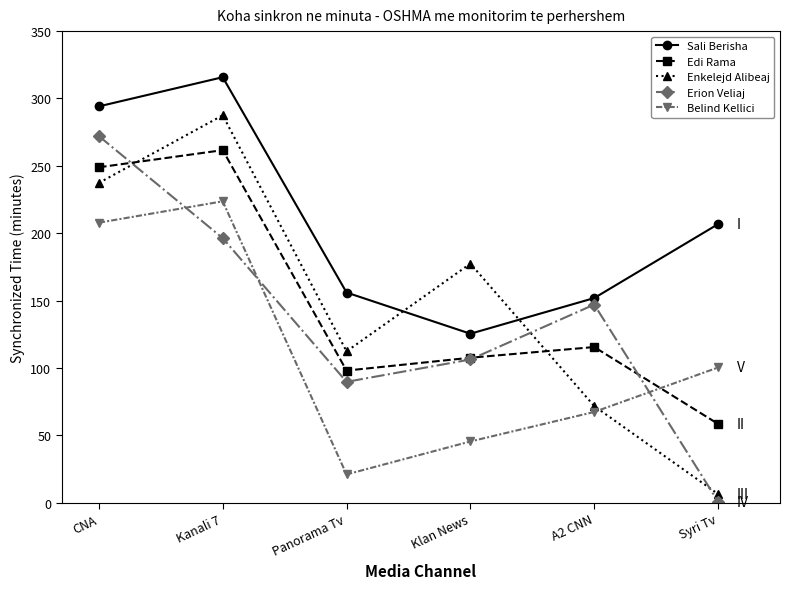

The value of Belind Kellici at A2 CNN is 107.7. True or false?

False